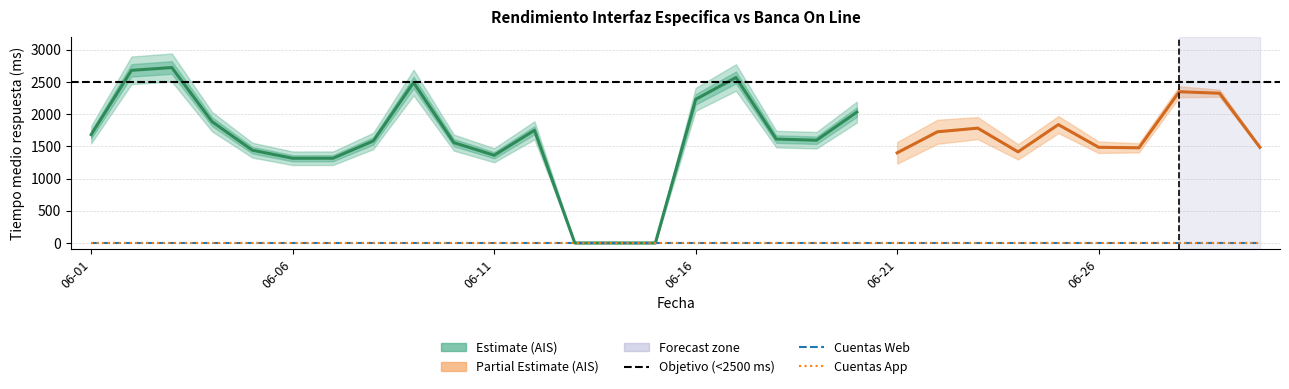

At which category does the chart reach its peak across all series?

2021-06-03